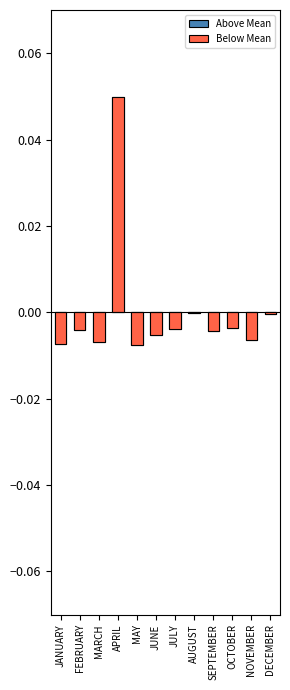

At which category does the chart reach its minimum across all series?

MAY